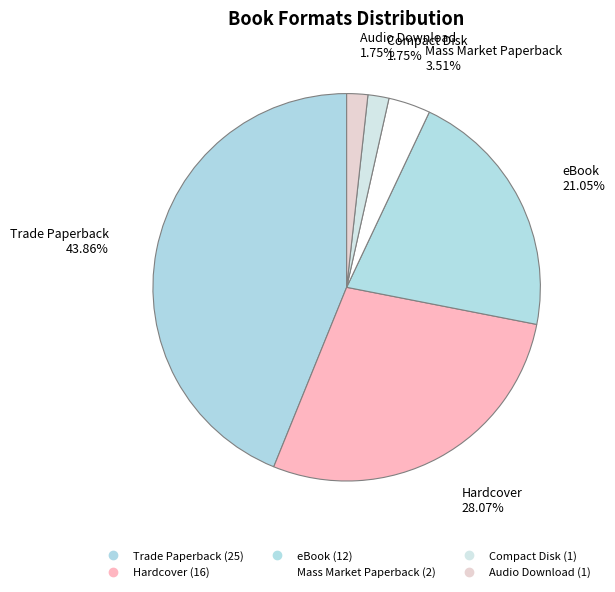

What percentage is the Trade Paperback slice, to the nearest percent?

44%